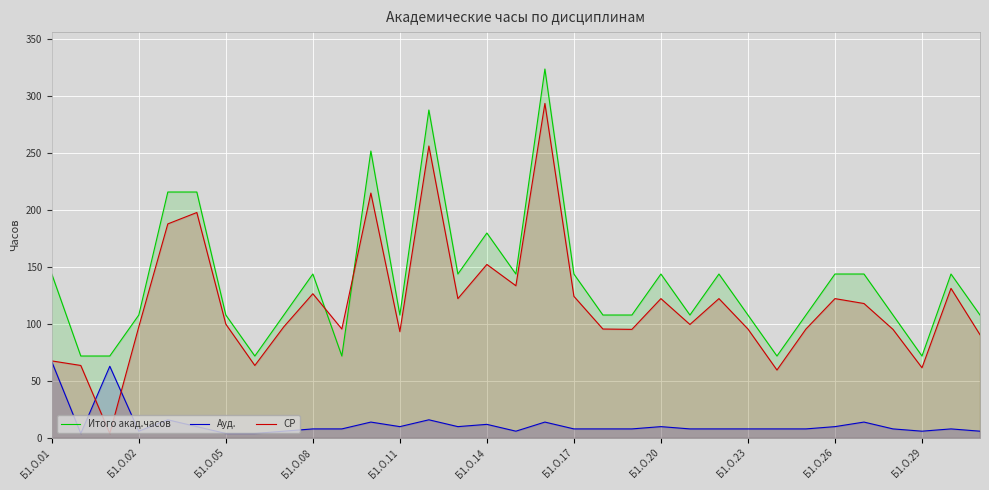

What is the approximate value of Итого акад.часов at Б1.О.02?

108.0